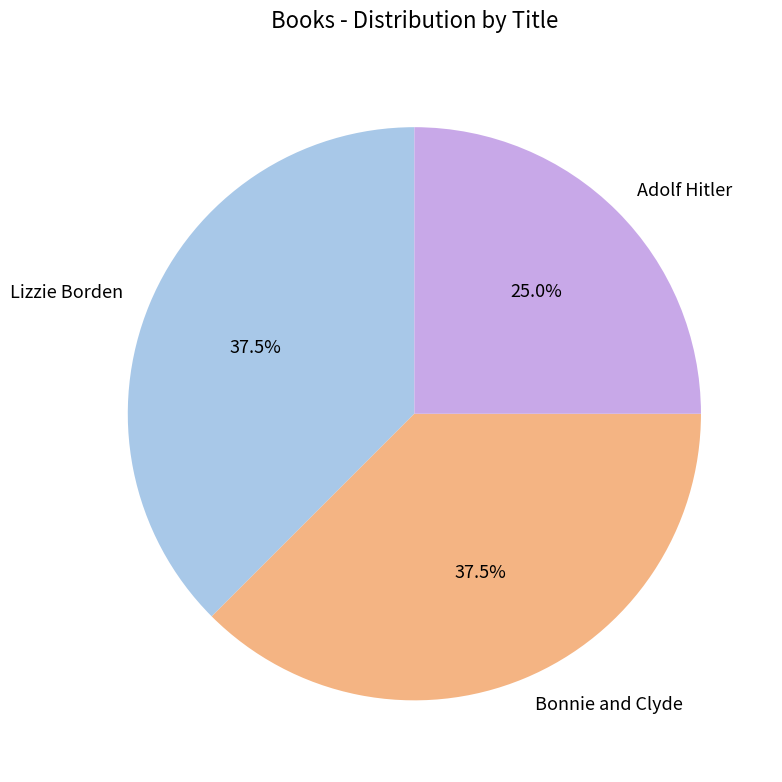

Do Adolf Hitler and Lizzie Borden together represent more than half of the pie?

Yes